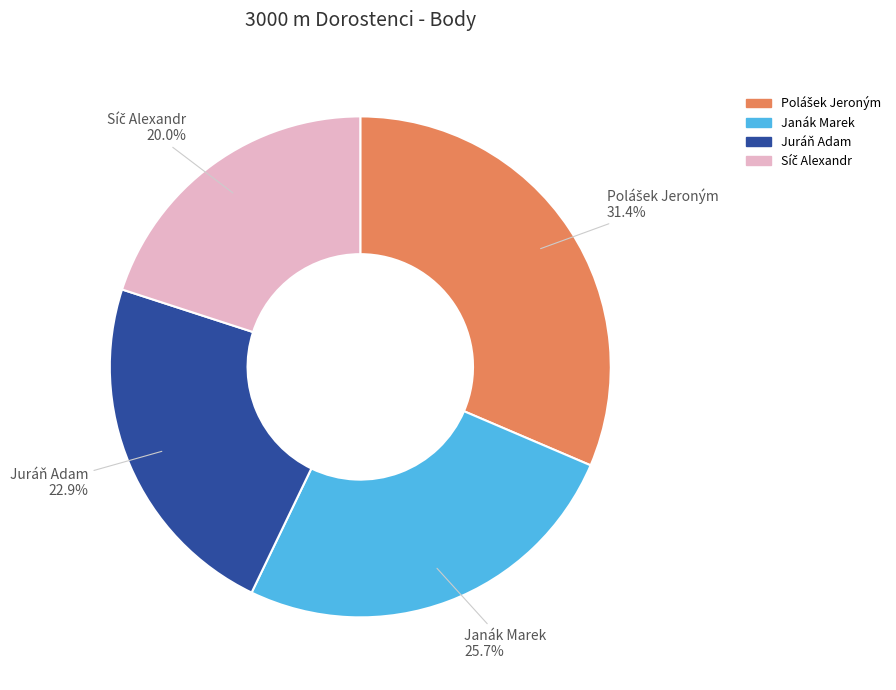

Which has a higher value, Juráň Adam or Janák Marek?

Janák Marek